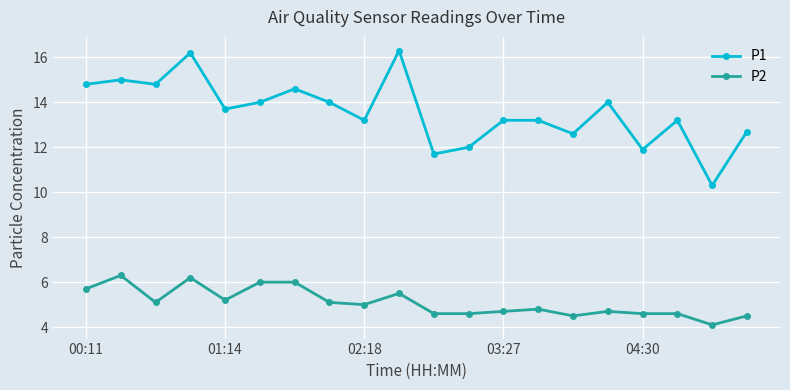

What is the minimum value for P2?

4.1